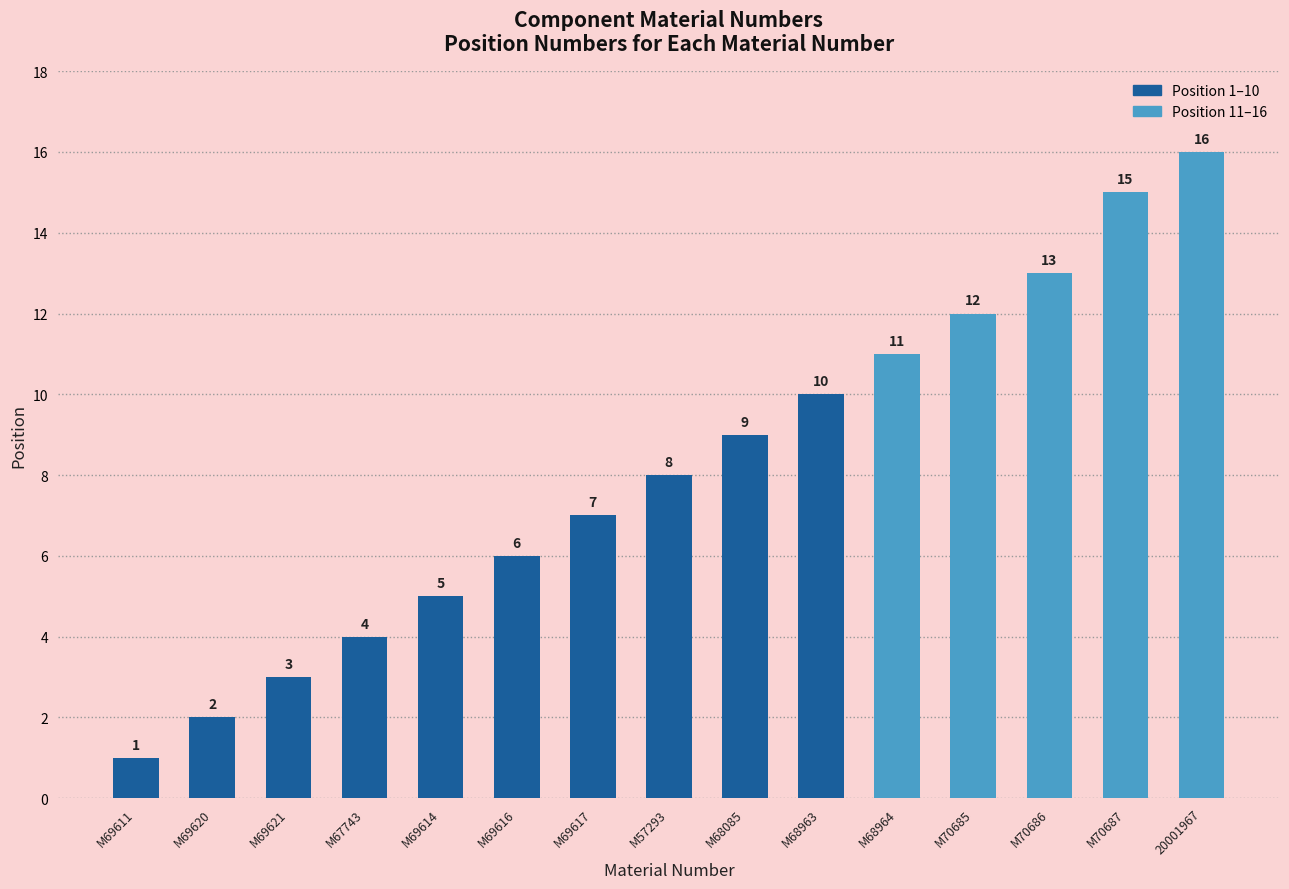

What is the difference between the values at M68963 and M69616?

4